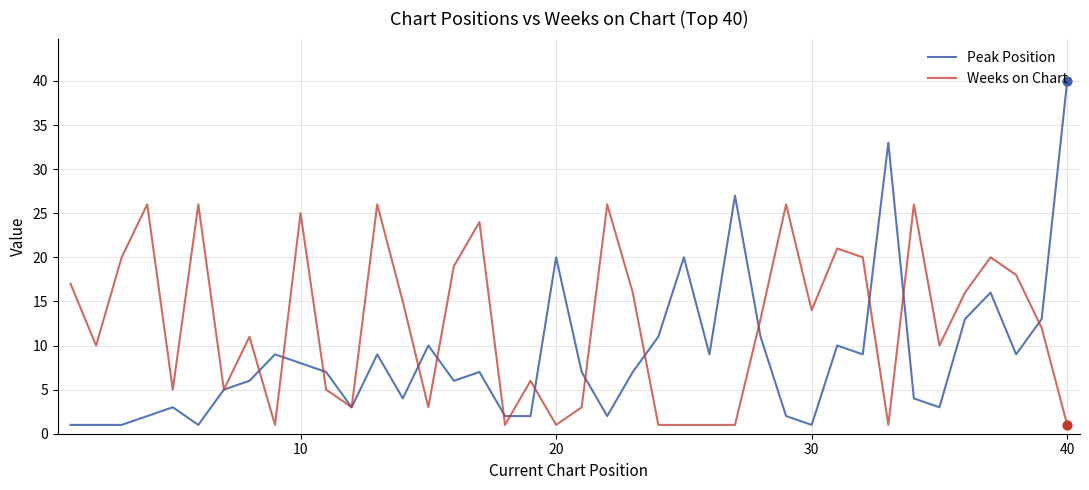

Which series has the widest spread of values?

Peak Position